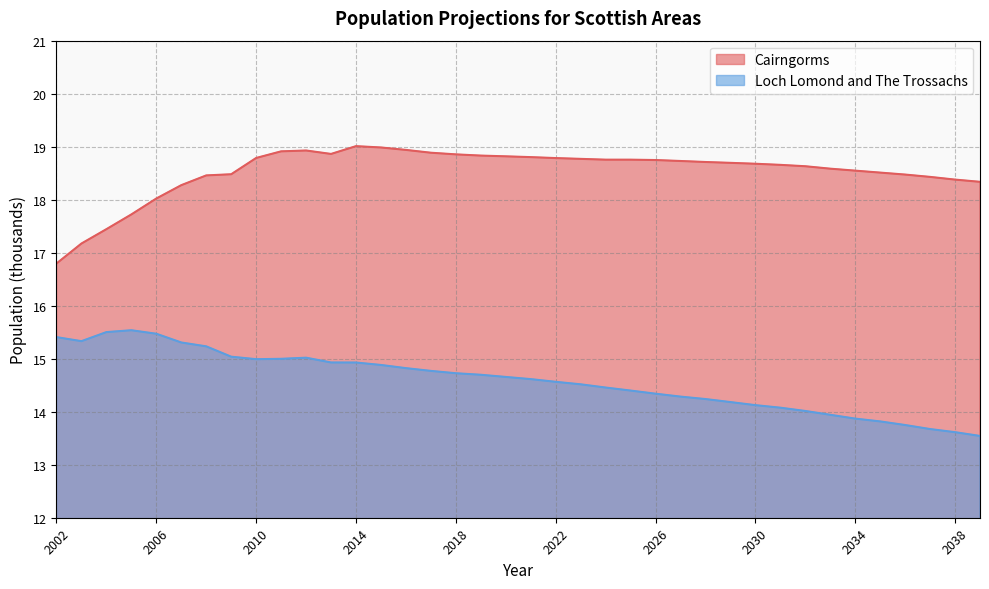

Is it true that Cairngorms equals 18.9 at 2018?

True